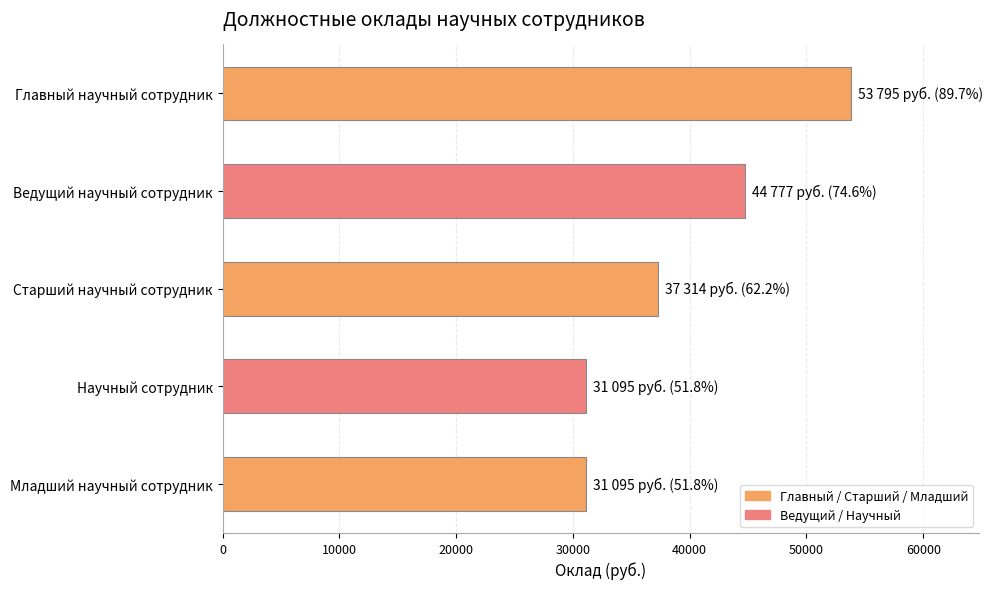

Reading top to bottom, what are all the values shown in this chart?

53795	44777	37314	31095	31095